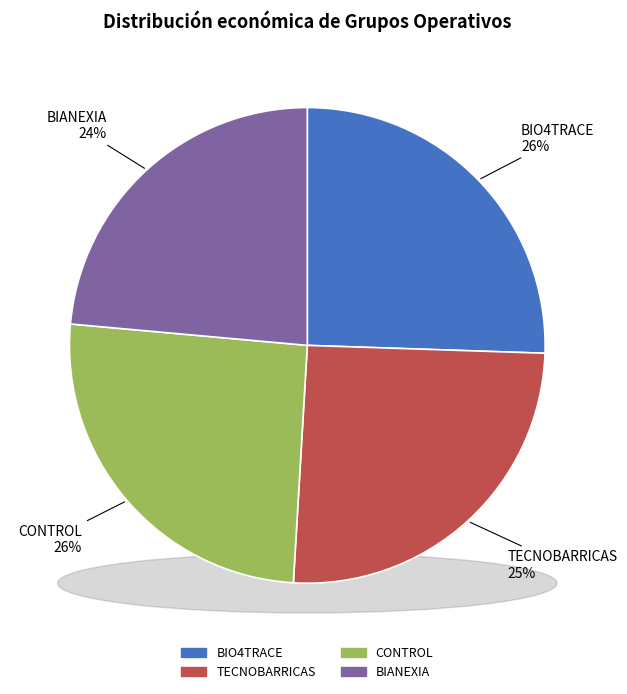

Rank the categories by value from lowest to highest.

BIANEXIA, TECNOBARRICAS, CONTROL, BIO4TRACE